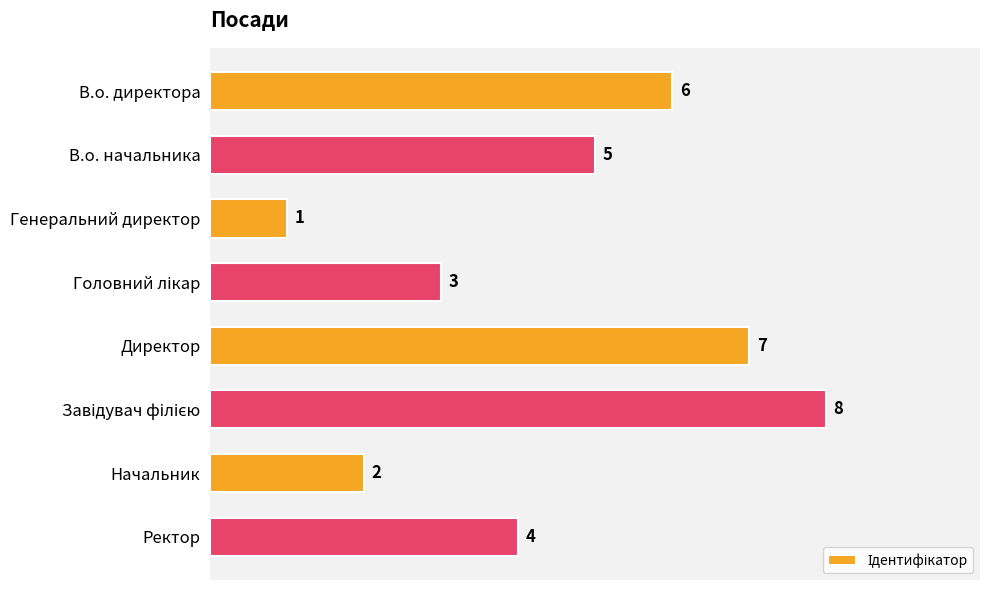

What is the difference between the maximum and minimum values?

7